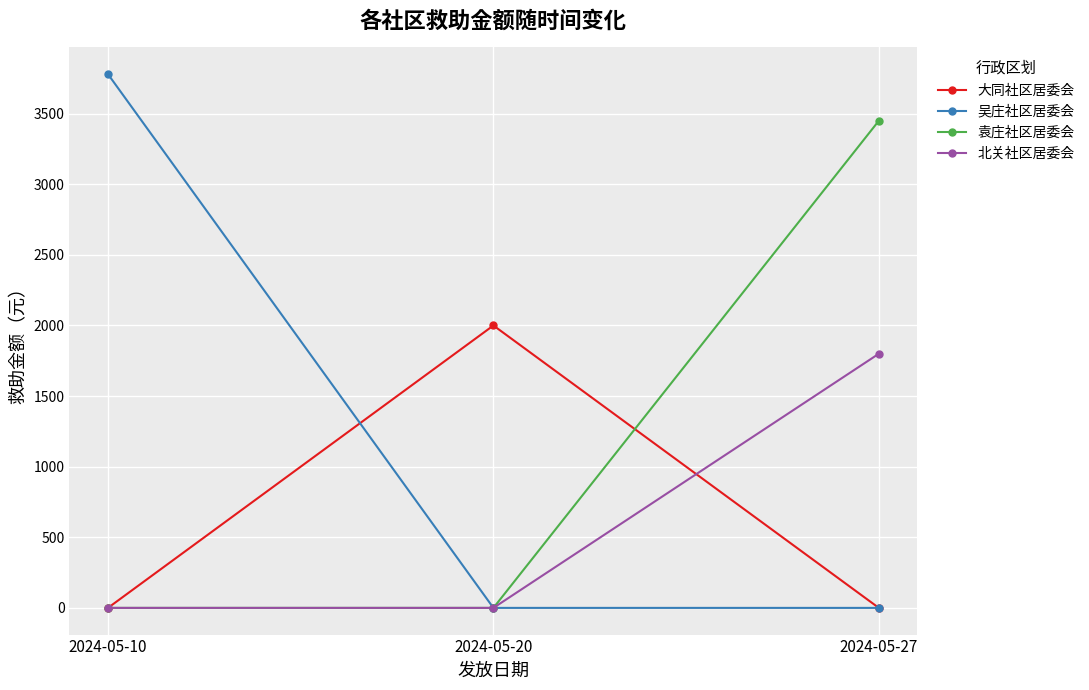

At how many categories does at least one series exceed 2116?

2